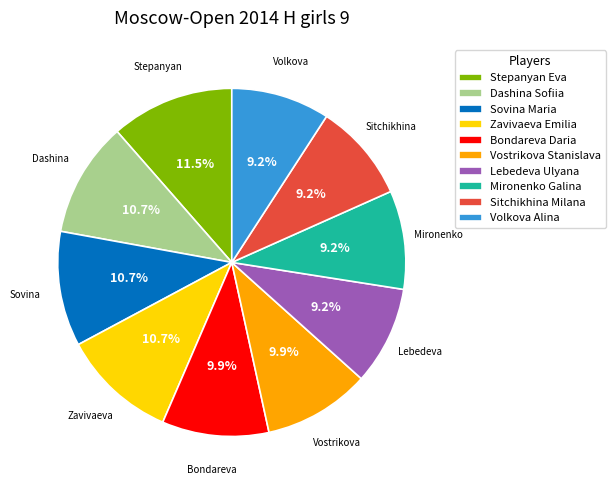

To the nearest percent, what is the average slice percentage?

10%